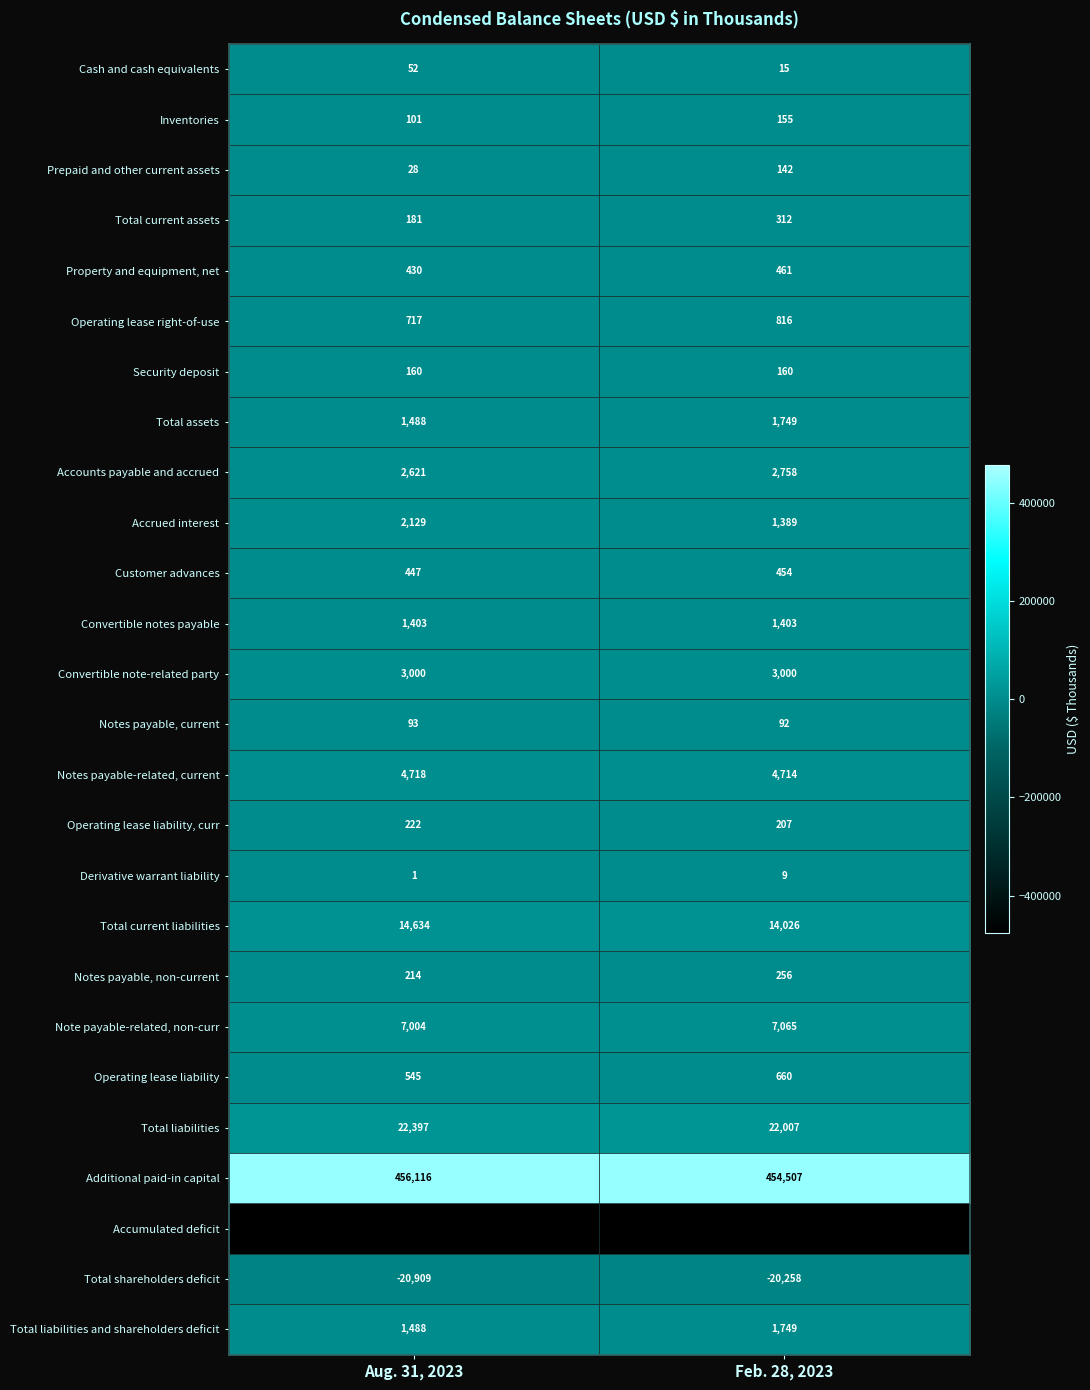

Rank the categories by Operating lease liability value from lowest to highest.

Aug. 31, 2023, Feb. 28, 2023